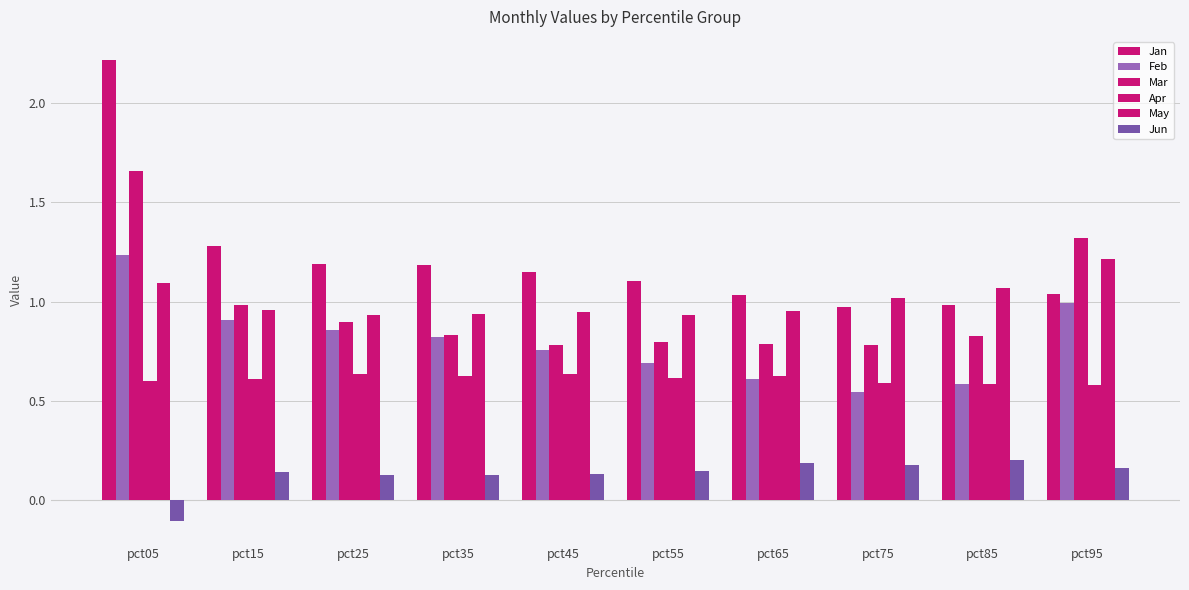

Reading left to right, extract all data points from this chart.

Jan: pct05=2.2	pct15=1.3	pct25=1.2	pct35=1.2	pct45=1.1	pct55=1.1	pct65=1.0	pct75=1.0	pct85=1.0	pct95=1.0
Feb: pct05=1.2	pct15=0.9	pct25=0.9	pct35=0.8	pct45=0.8	pct55=0.7	pct65=0.6	pct75=0.5	pct85=0.6	pct95=1.0
Mar: pct05=1.7	pct15=1.0	pct25=0.9	pct35=0.8	pct45=0.8	pct55=0.8	pct65=0.8	pct75=0.8	pct85=0.8	pct95=1.3
Apr: pct05=0.6	pct15=0.6	pct25=0.6	pct35=0.6	pct45=0.6	pct55=0.6	pct65=0.6	pct75=0.6	pct85=0.6	pct95=0.6
May: pct05=1.1	pct15=1.0	pct25=0.9	pct35=0.9	pct45=0.9	pct55=0.9	pct65=1.0	pct75=1.0	pct85=1.1	pct95=1.2
Jun: pct05=-0.1	pct15=0.1	pct25=0.1	pct35=0.1	pct45=0.1	pct55=0.1	pct65=0.2	pct75=0.2	pct85=0.2	pct95=0.2